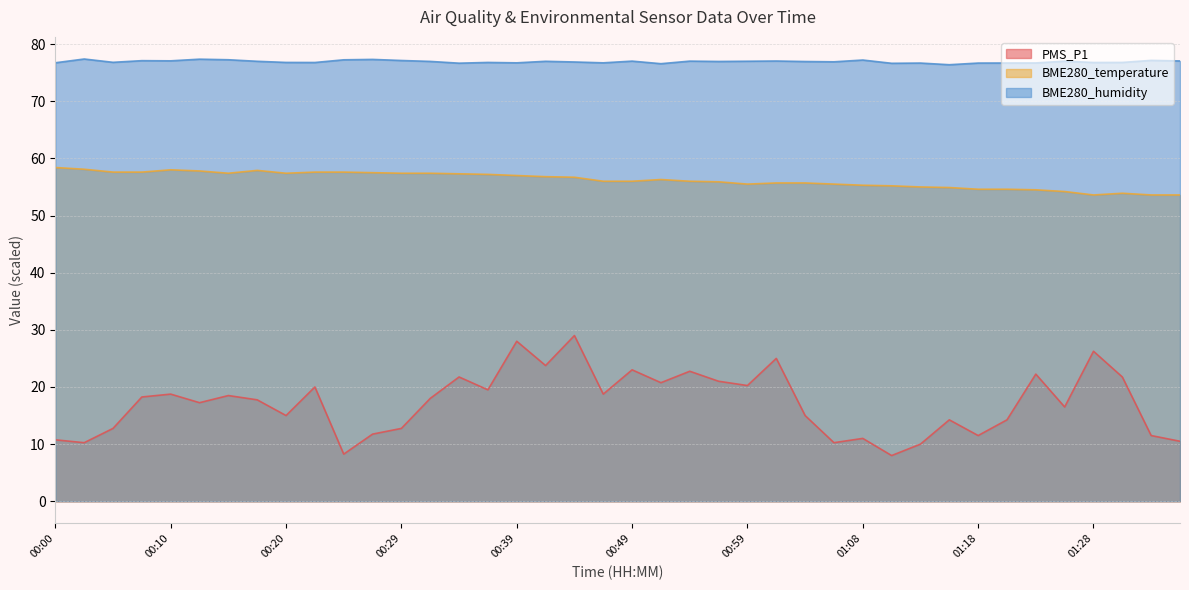

In BME280_temperature, how many points are higher than both neighbors (excluding endpoints)?

4